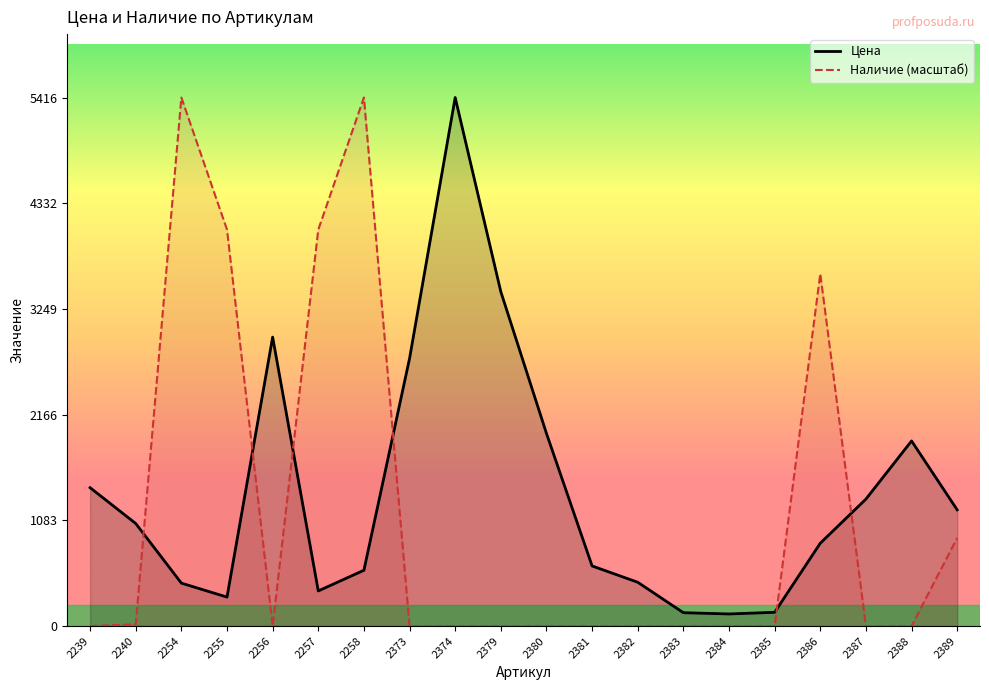

Which series has the widest spread of values?

Наличие (масштаб)